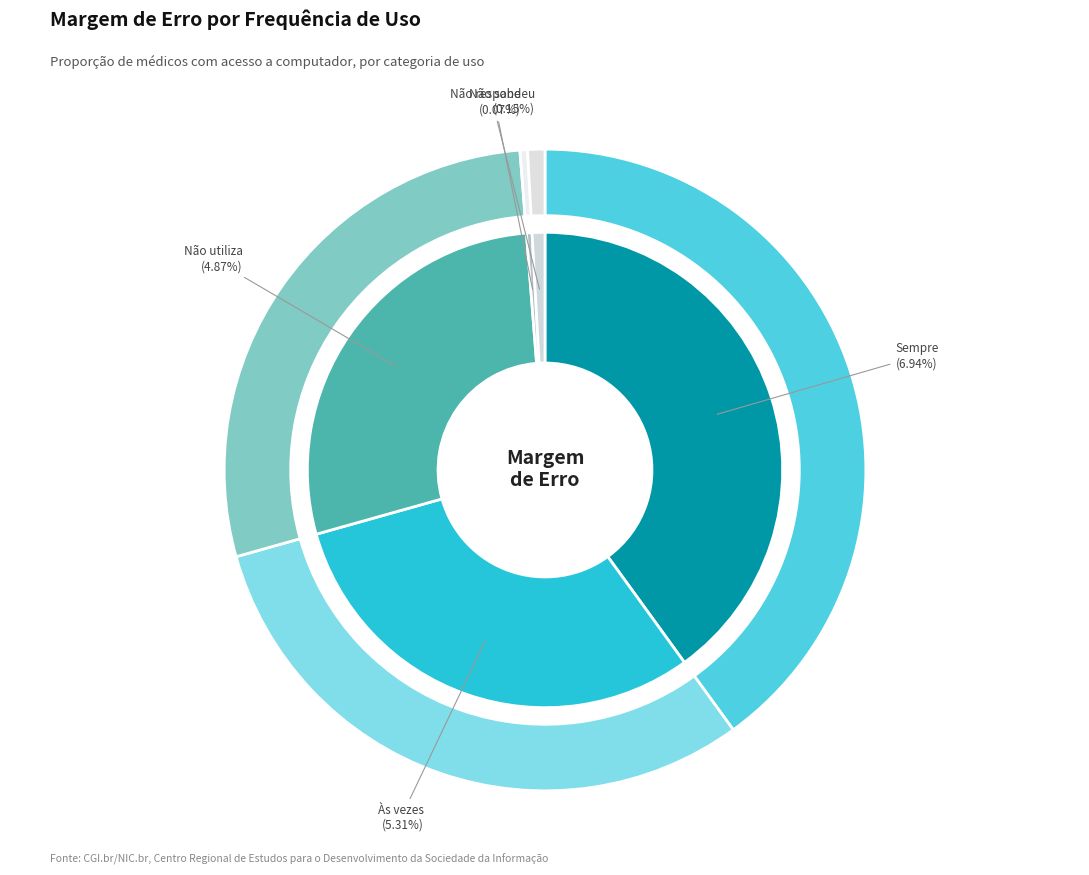

What is the largest slice in the pie chart?

Sempre